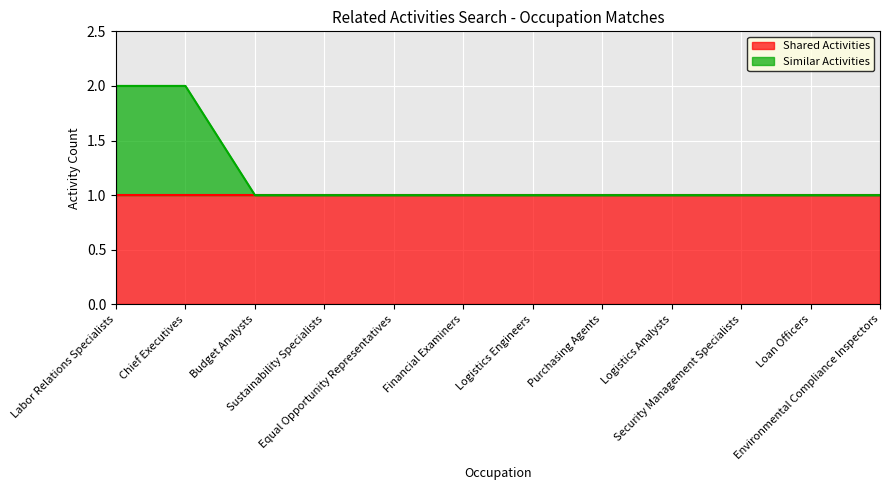

True or false: there are more than 1 points higher than both neighbors.

False